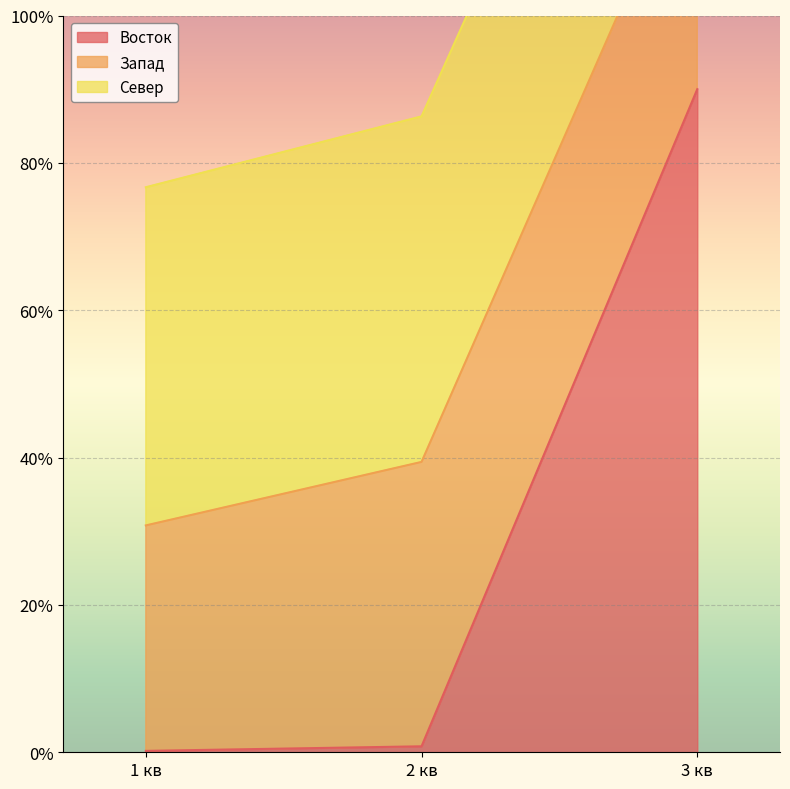

Which category has the lowest value across all series?

1 кв